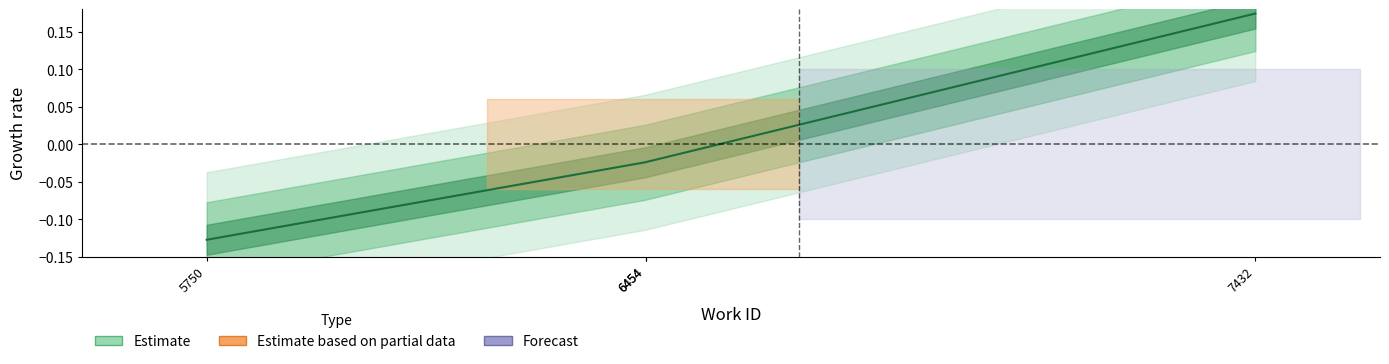

Which has a higher value, 7432 or 6454?

7432